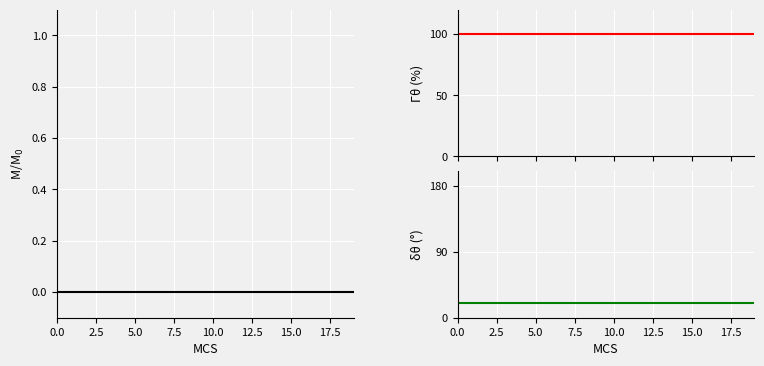

Is this an area chart (filled region under the line)?

No